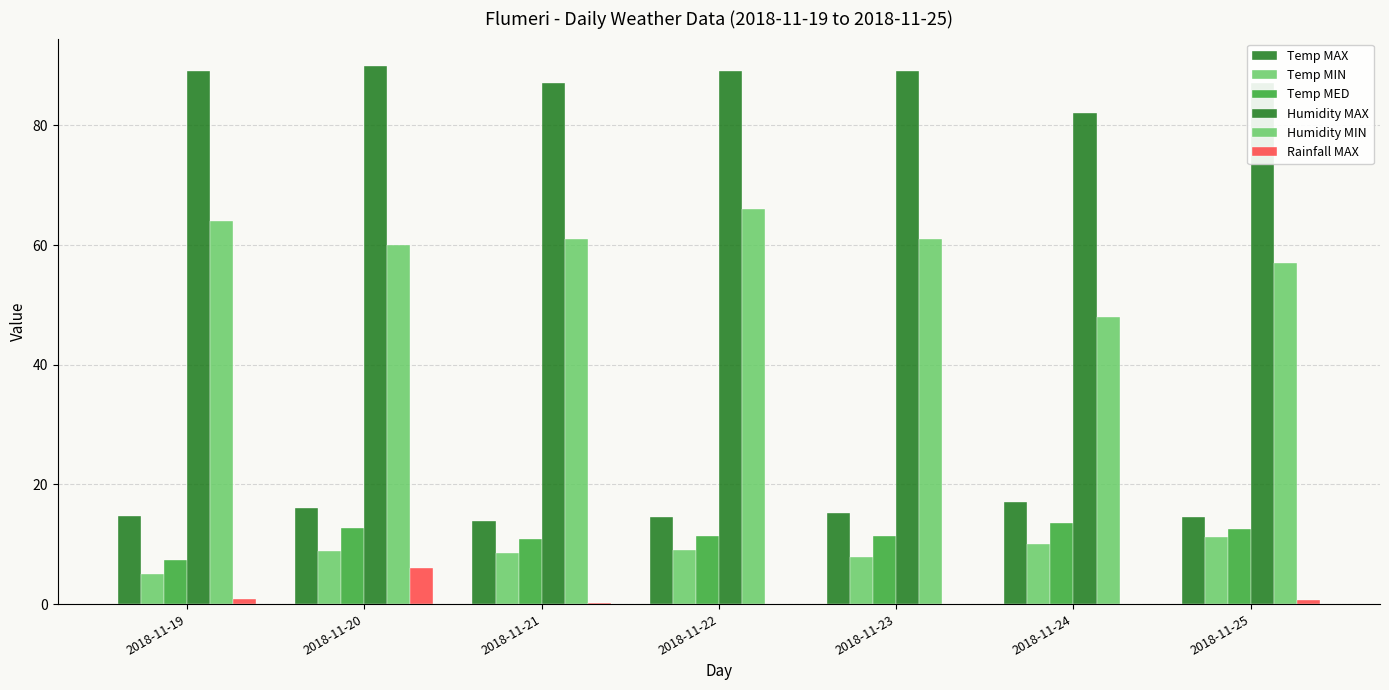

How many groups of bars are there?

7